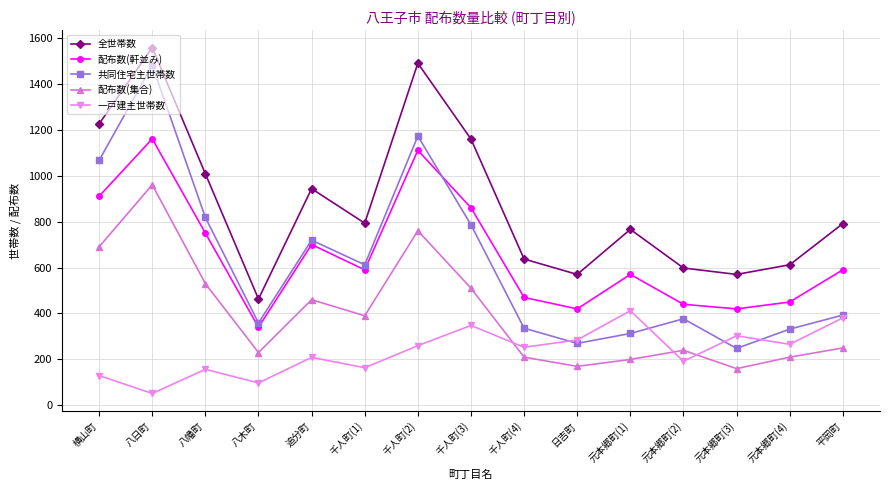

True or false: 共同住宅主世帯数 and 配布数(集合) intersect in this chart.

False